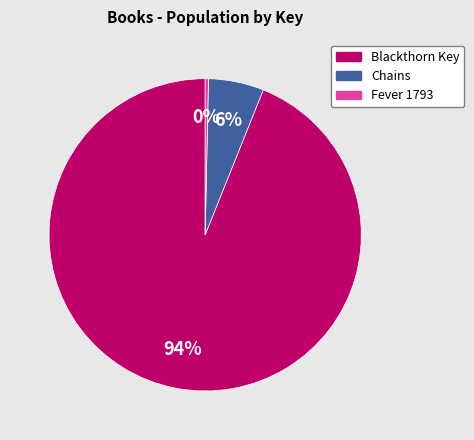

To the nearest percent, what is the average slice percentage?

33%